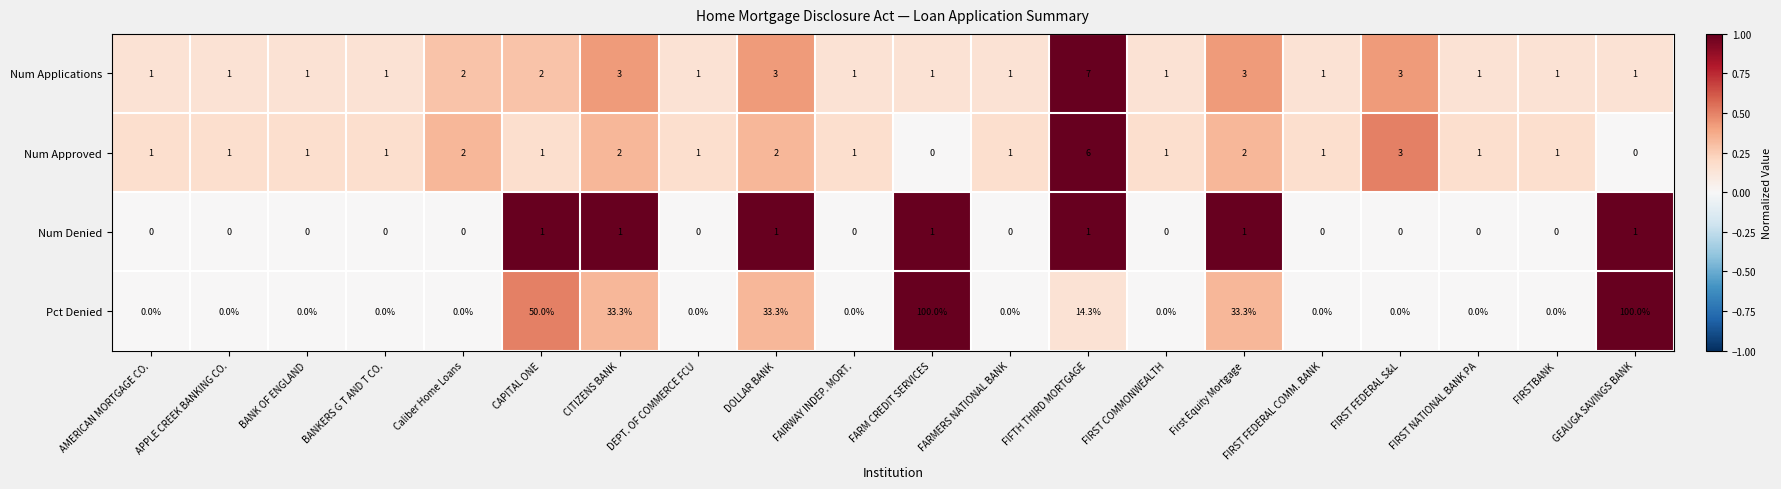

Which series has the widest spread of values?

Pct Denied